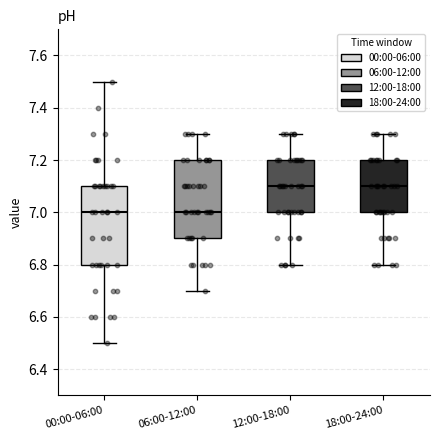

Reading left to right, read every box against the y-axis: the position of its median line, the range the box covers, and the ends of its whiskers. The values are not printed on the chart, so give them approximately, as read against the axis.

00:00-06:00: median 7.0, box 6.8 to 7.1, whiskers 6.5 to 7.5
06:00-12:00: median 7.0, box 6.9 to 7.2, whiskers 6.7 to 7.3
12:00-18:00: median 7.1, box 7.0 to 7.2, whiskers 6.8 to 7.3
18:00-24:00: median 7.1, box 7.0 to 7.2, whiskers 6.8 to 7.3